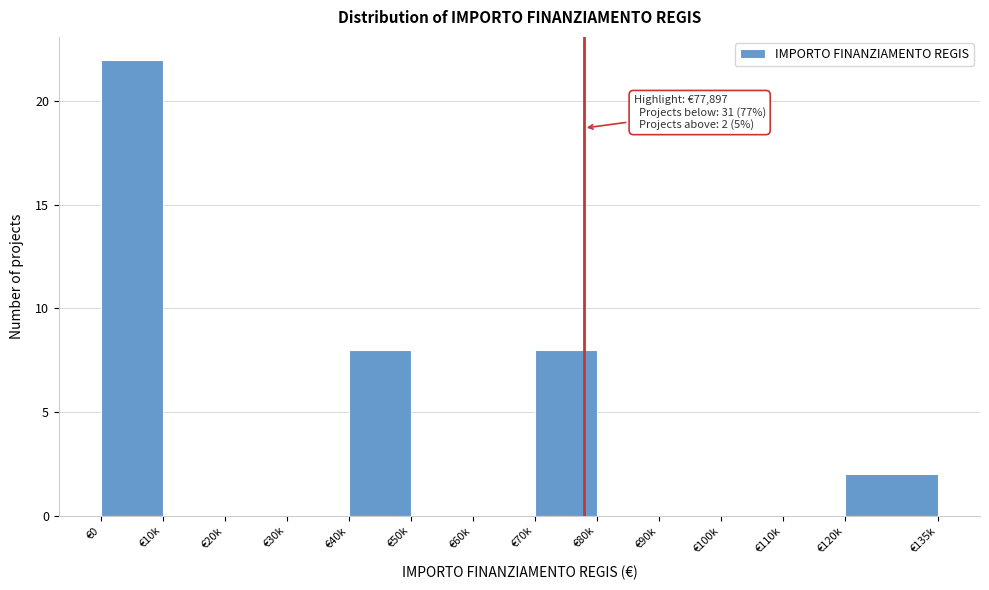

Reading right to left, what are all the values shown in this chart?

€120k=2	€110k=0	€100k=0	€90k=0	€80k=0	€70k=8	€60k=0	€50k=0	€40k=8	€30k=0	€20k=0	€10k=0	€0=22